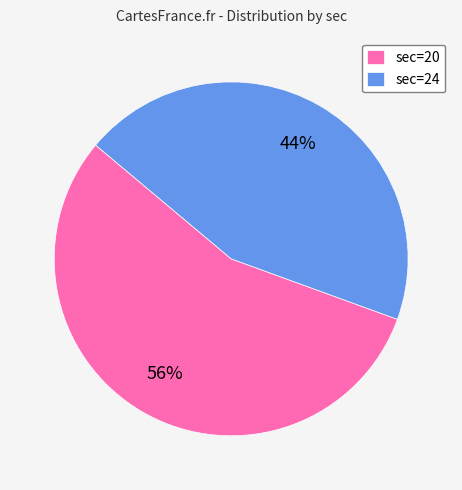

To the nearest percent, what is the average slice percentage?

50%